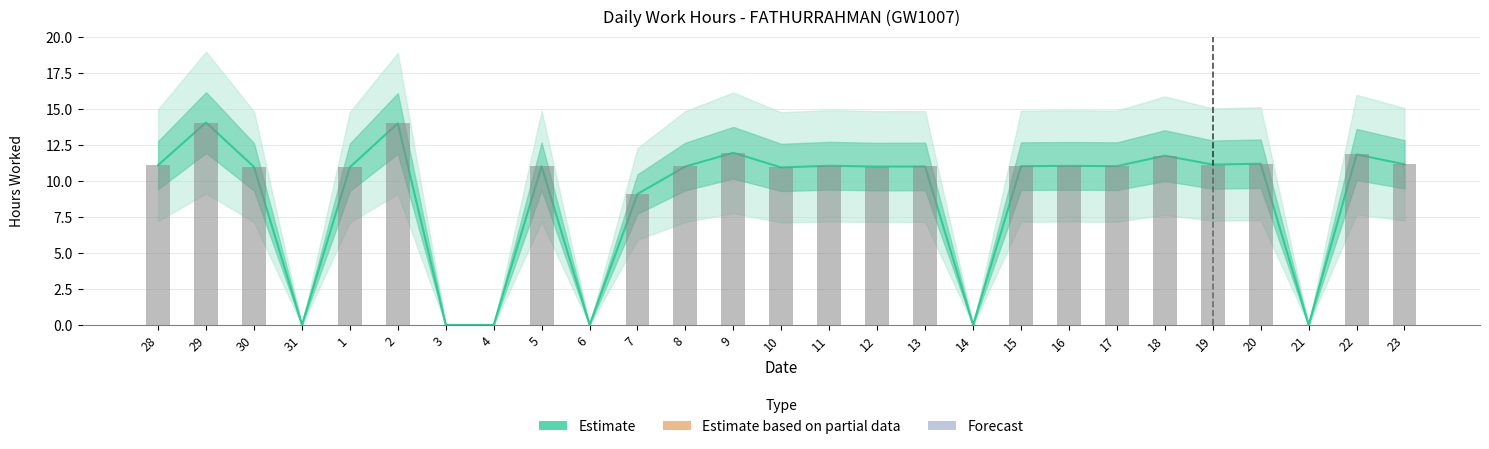

Which label corresponds to the largest value in the chart?

29